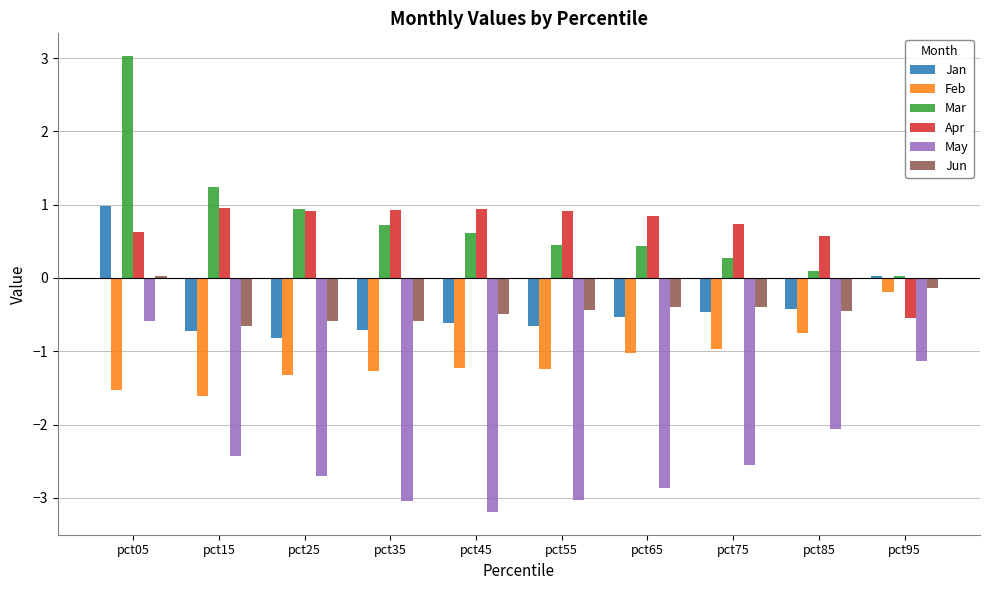

How many distinct data groups are displayed?

6